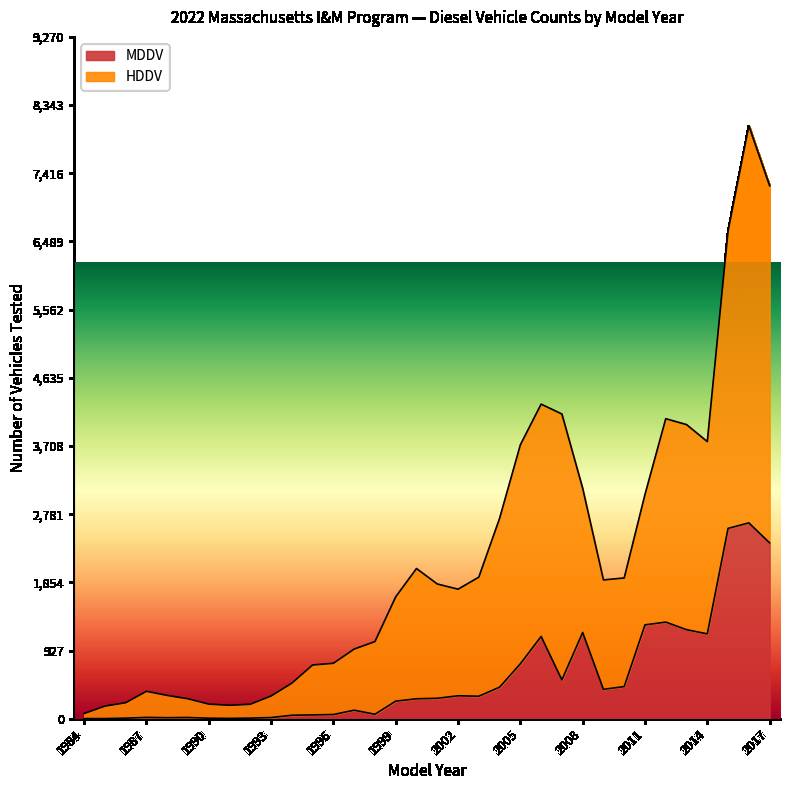

True or false: MDDV and HDDV cross at least once.

False